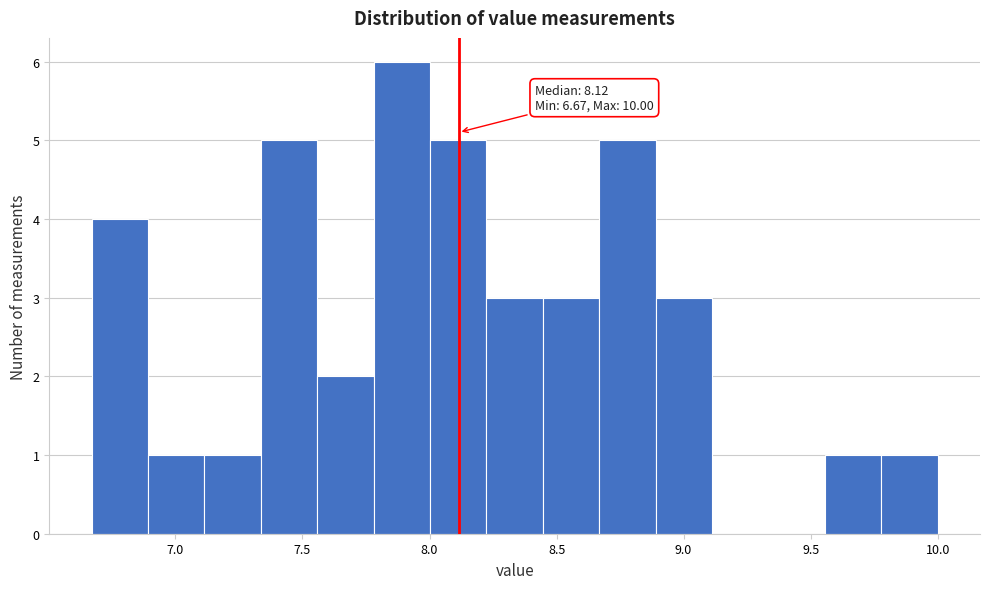

Which range on the x-axis has the tallest bar?

7.80 to 8.00